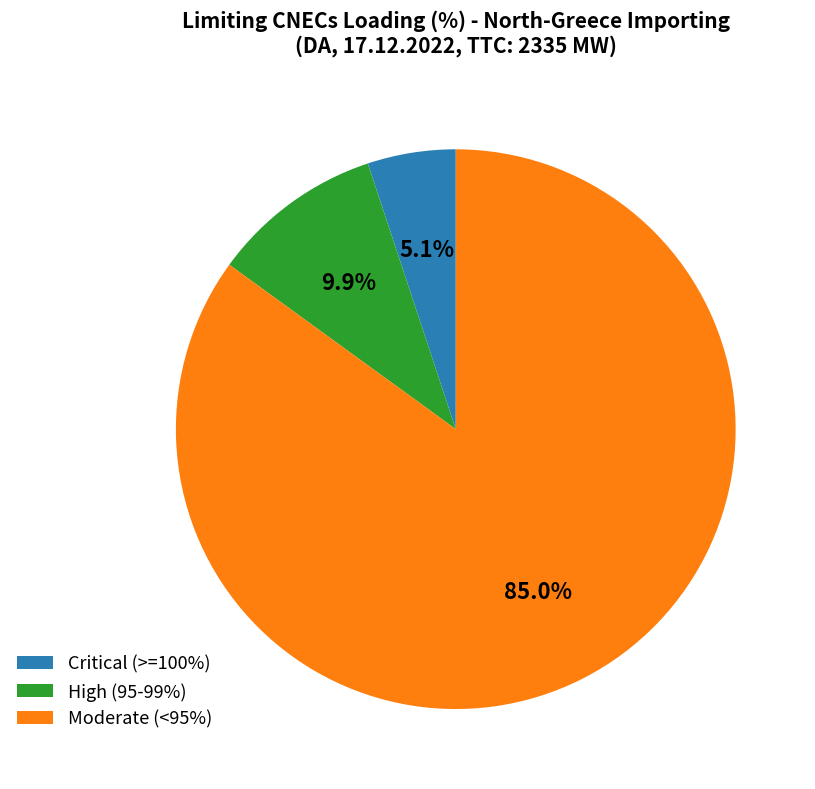

What is the total percentage of Critical (>=100%) and High (95-99%)?

15.0%